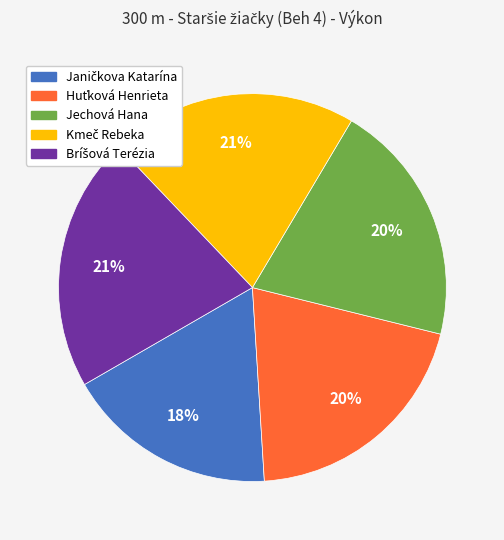

Is there any slice that represents more than half of the pie?

No